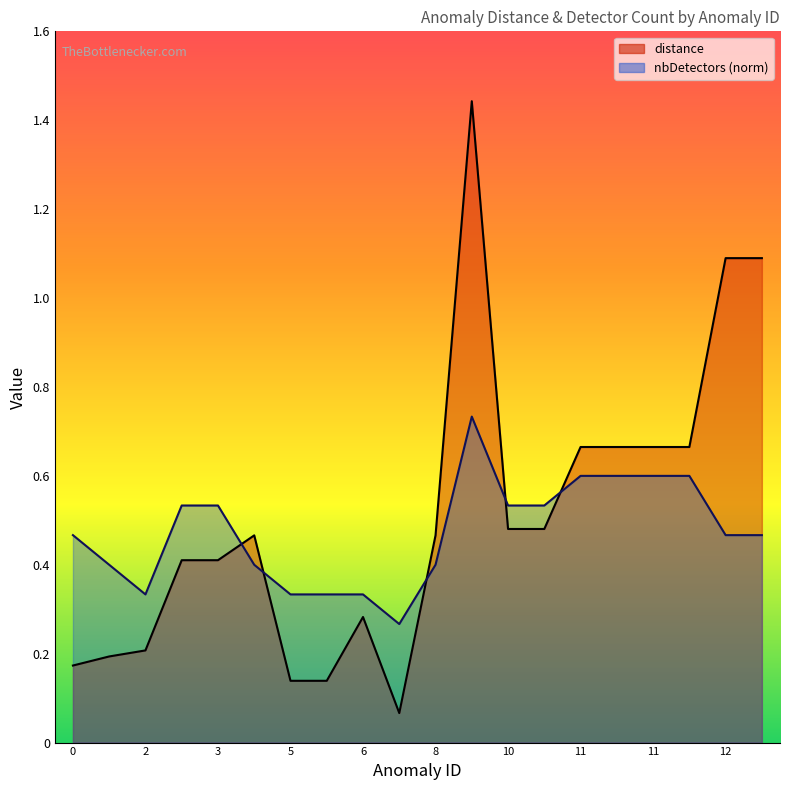

Between 7 and 10, which series saw the biggest shift?

distance